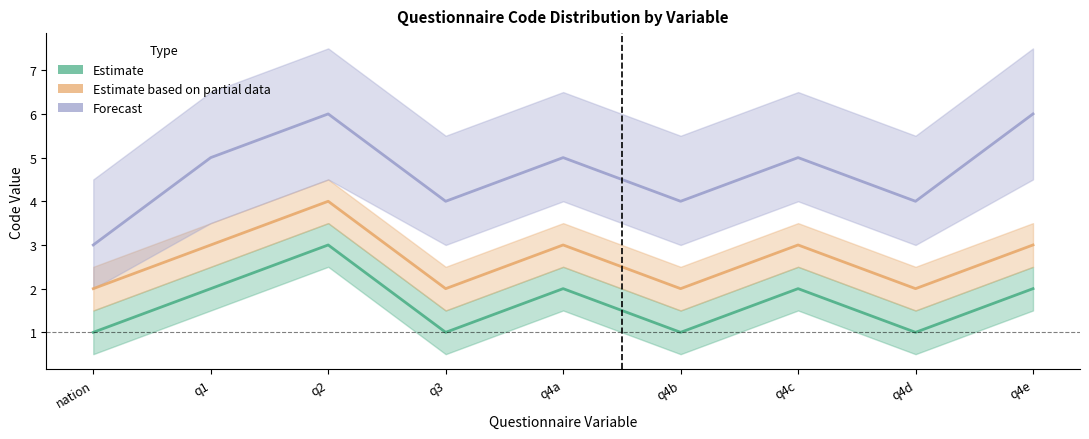

Reading left to right, transcribe all the data shown in this chart.

Estimate: 1	2	3	1	2	1	2	1	2
Estimate based on partial data: 2	3	4	2	3	2	3	2	3
Forecast: 3	5	6	4	5	4	5	4	6